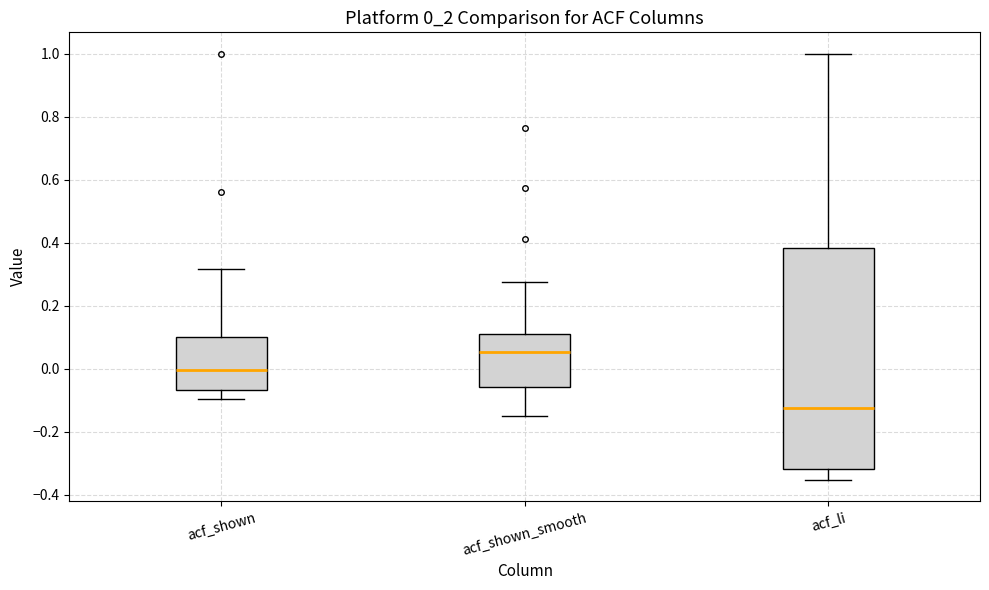

Which box's median line is the lowest?

acf_li